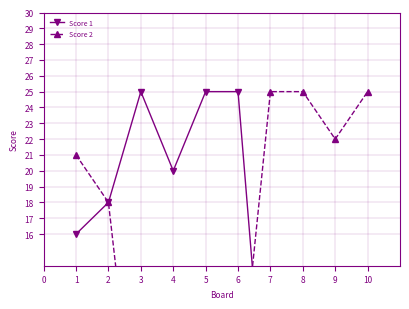

What is the sum of all Score 1 values?

129